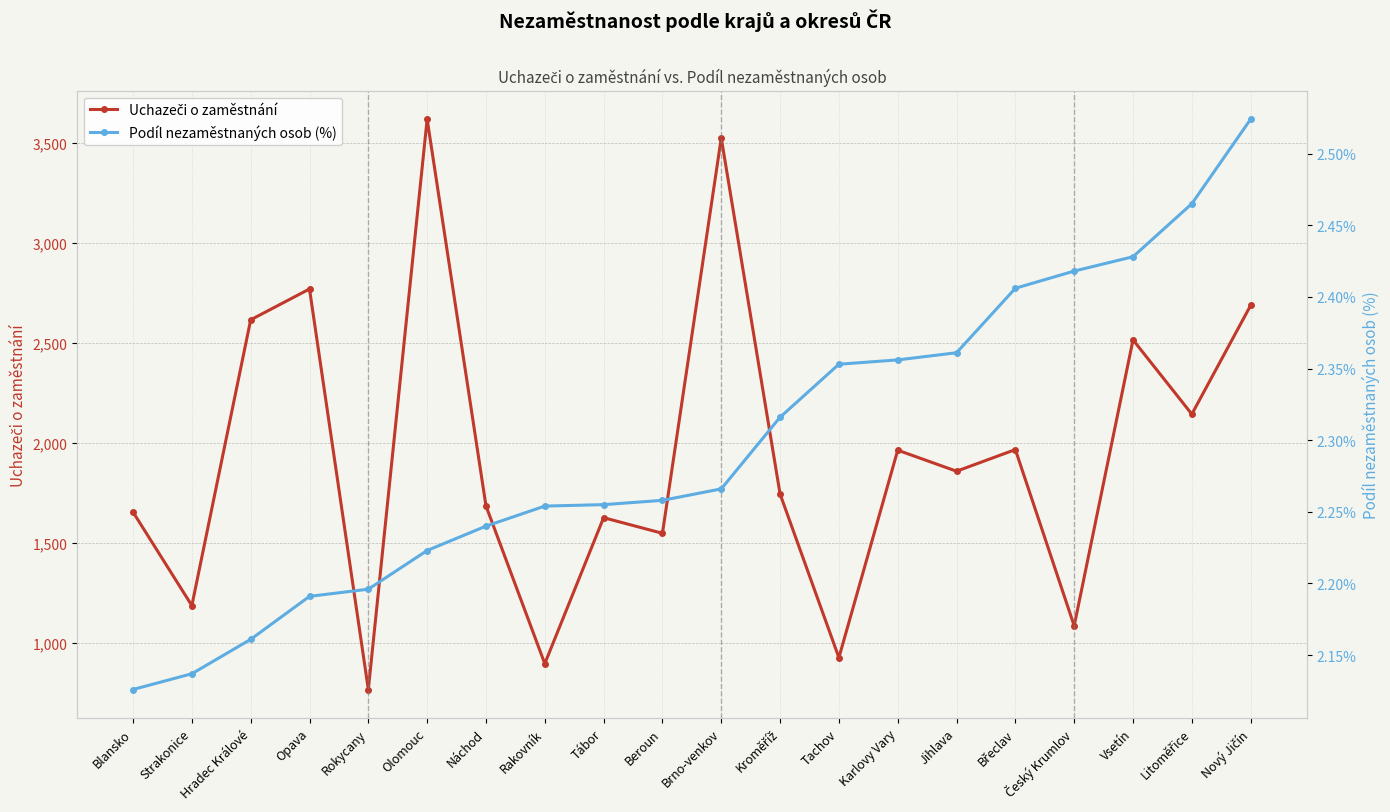

Rank the series by their average value, from lowest to highest.

Podíl nezaměstnaných osob (%), Uchazeči o zaměstnání